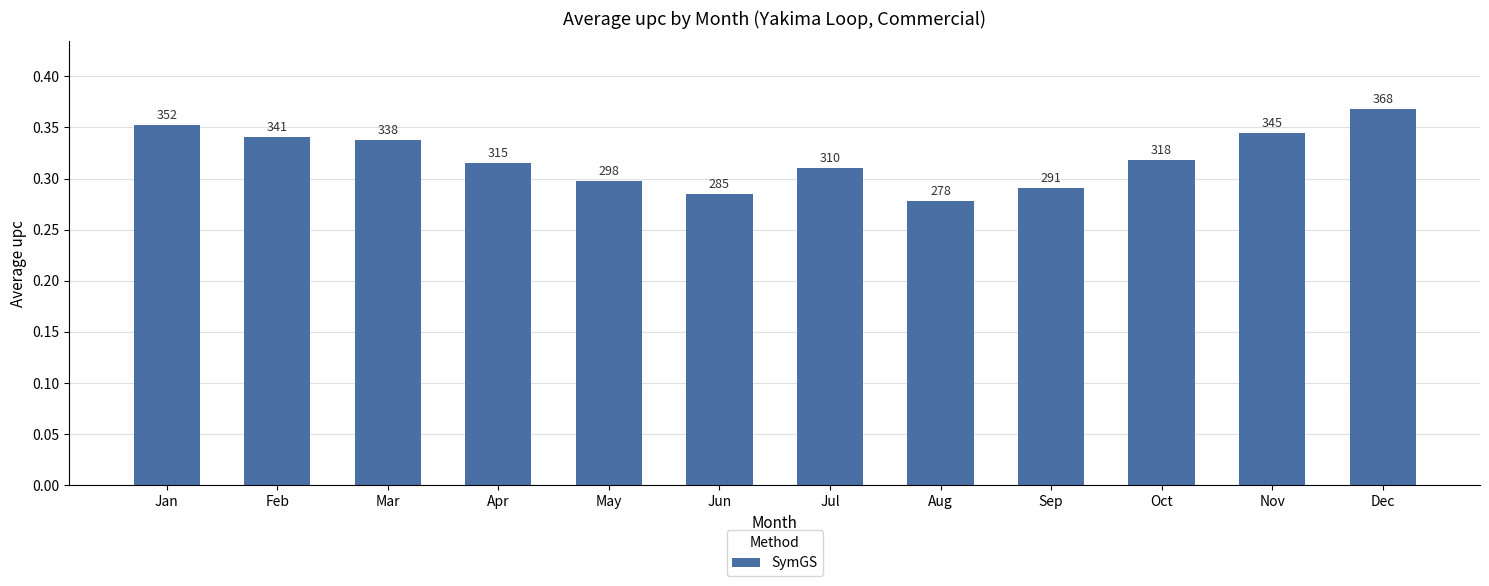

Are the bars horizontal?

No